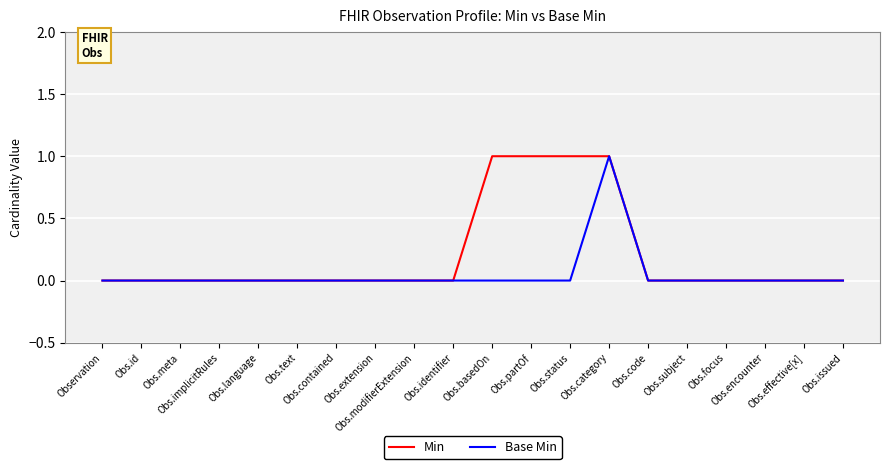

Which series has the largest total across all categories?

Min